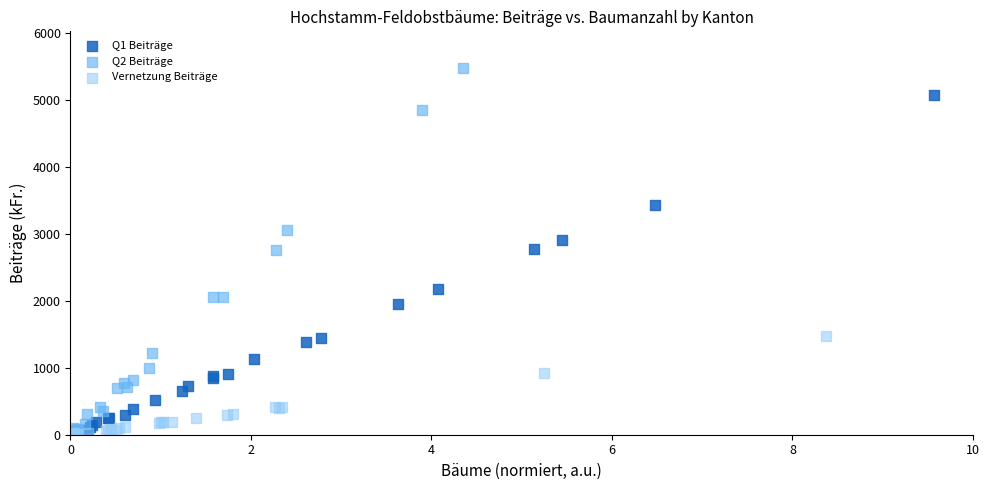

Which series has the widest spread of Y values?

Q2 Beiträge